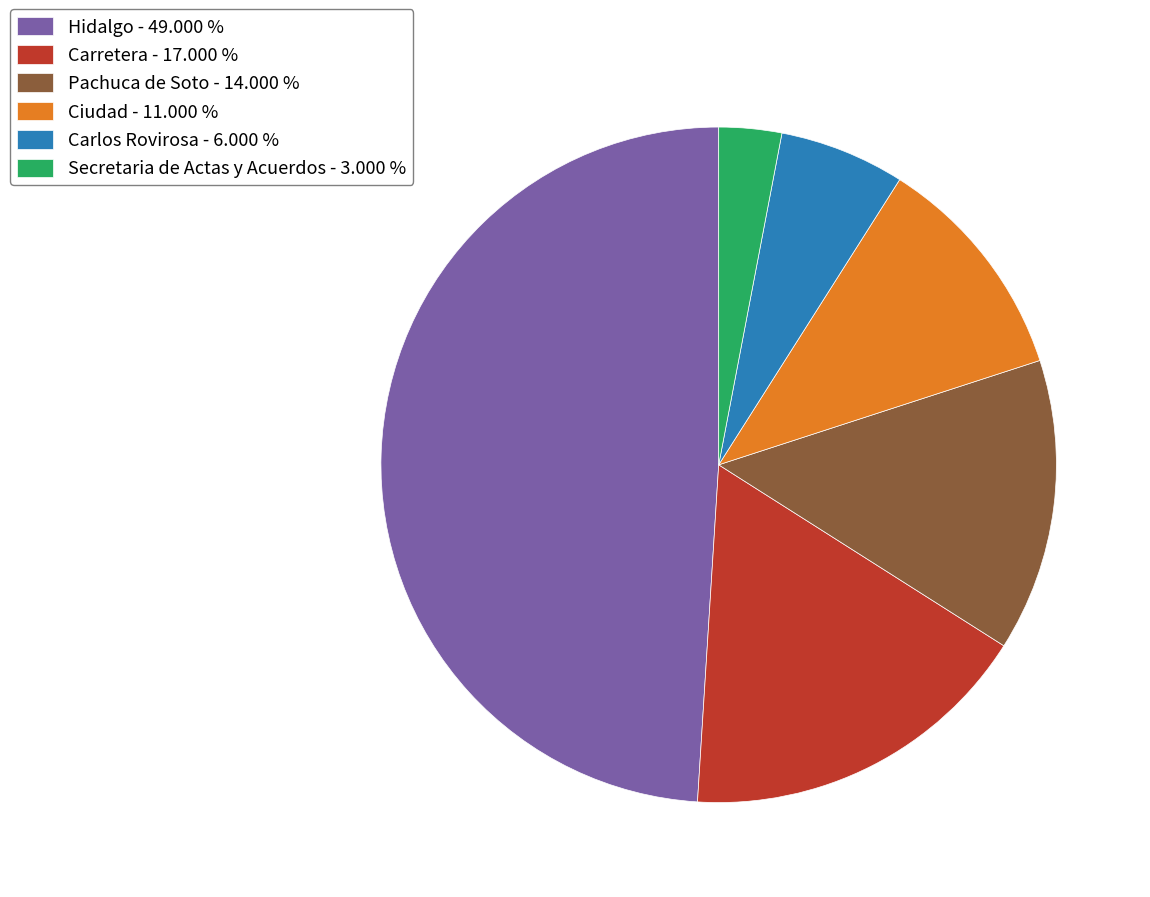

What is the largest slice in the pie chart?

Hidalgo